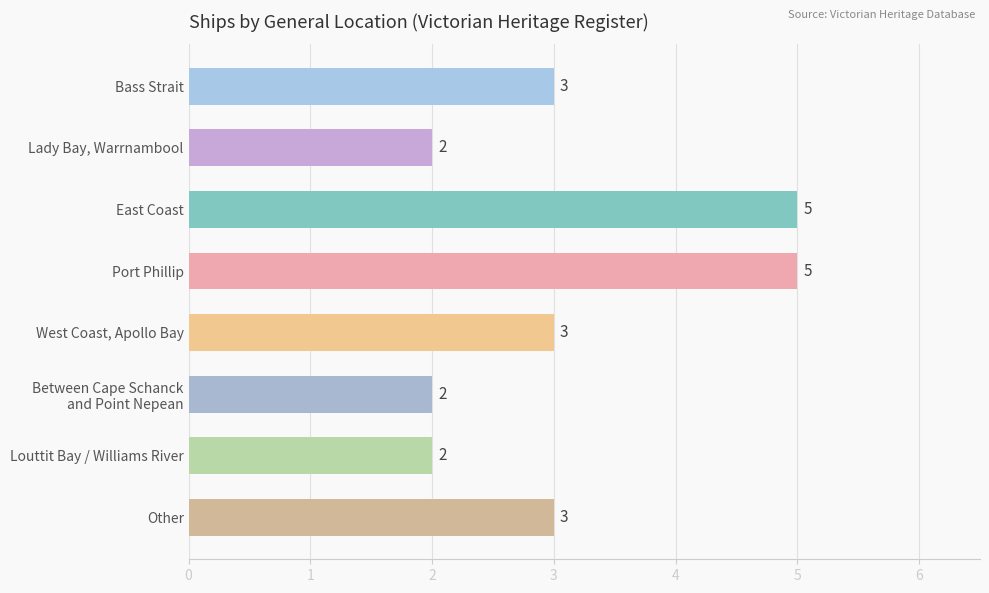

What is the average value?

3